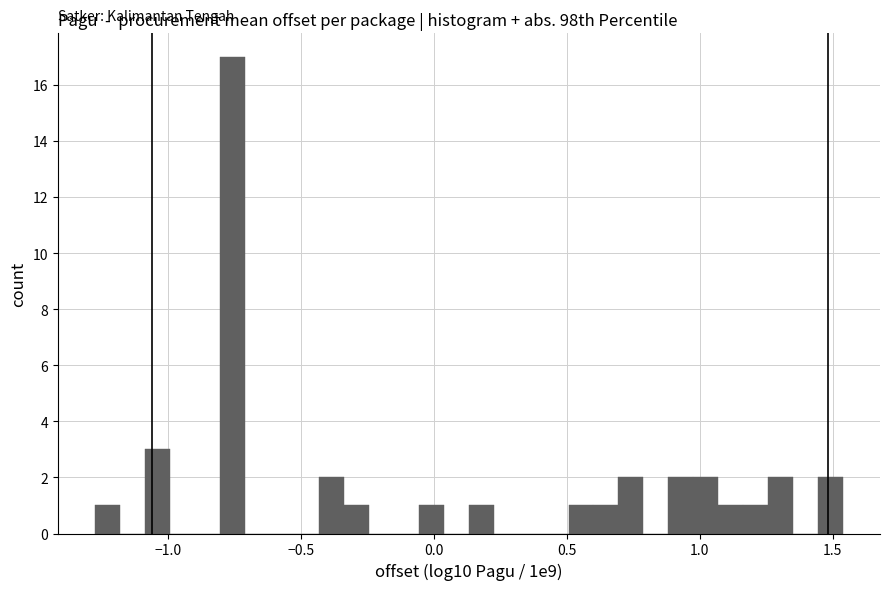

Around what value on the x-axis is the tallest bar? Give the approximate position of its centre, as read against the axis.

-0.75